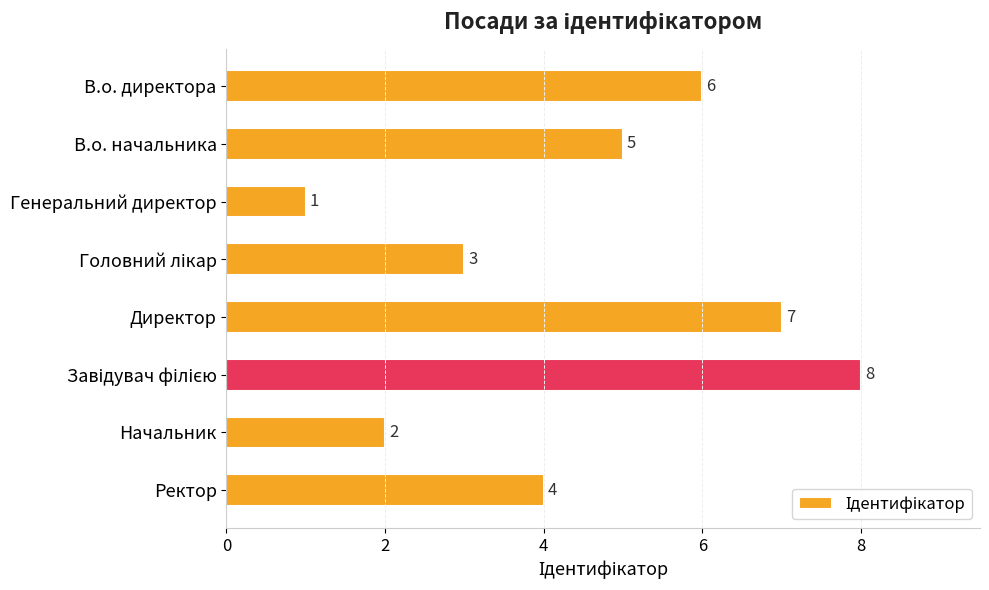

Approximately how many times larger is the value at В.о. директора compared to Директор?

0.9